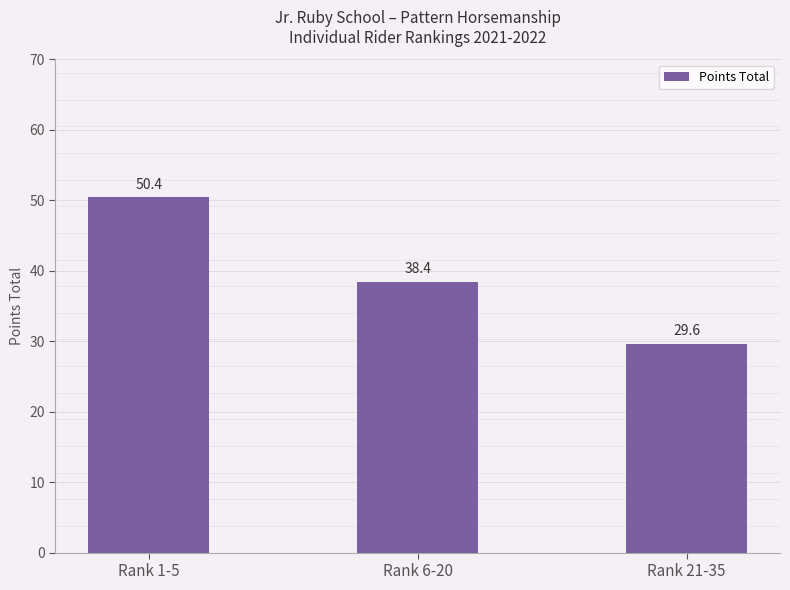

Which label corresponds to the largest value in the chart?

Rank 1-5